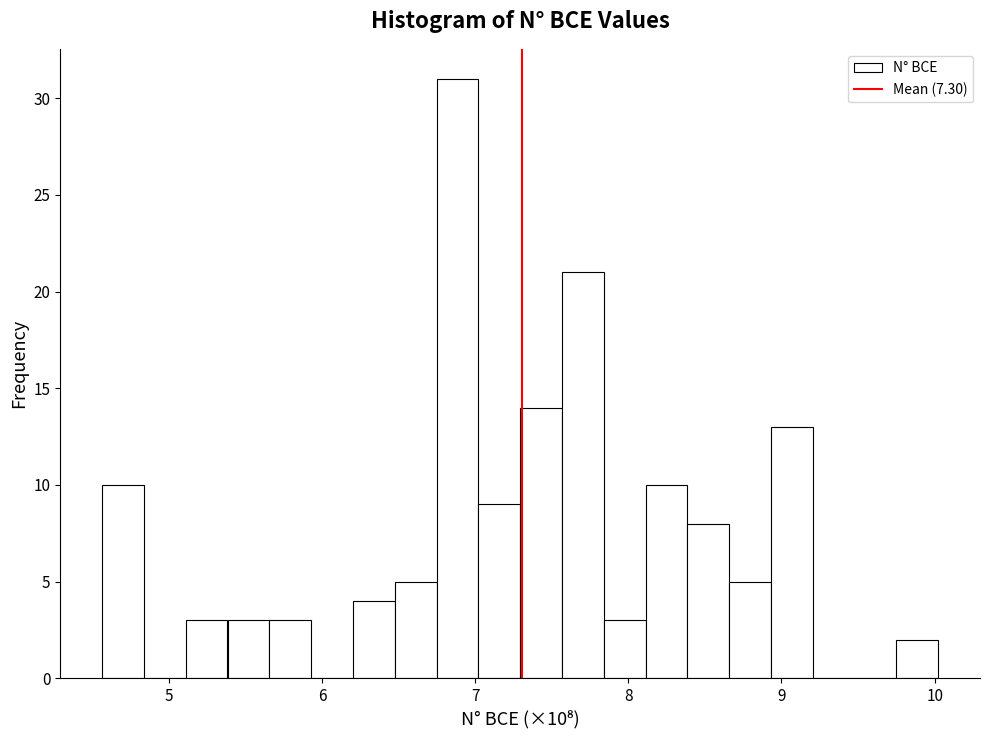

Around what value on the x-axis is the tallest bar? Give the approximate position of its centre, as read against the axis.

6.9